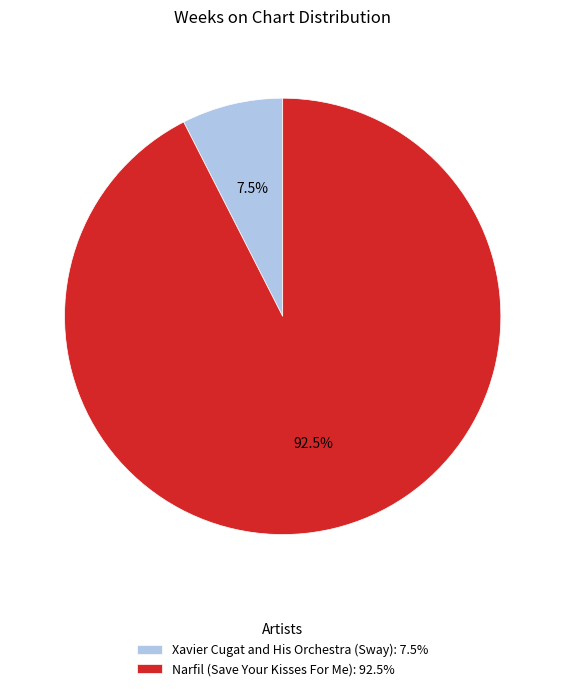

What is the largest slice in the pie chart?

Narfil (Save Your Kisses For Me)